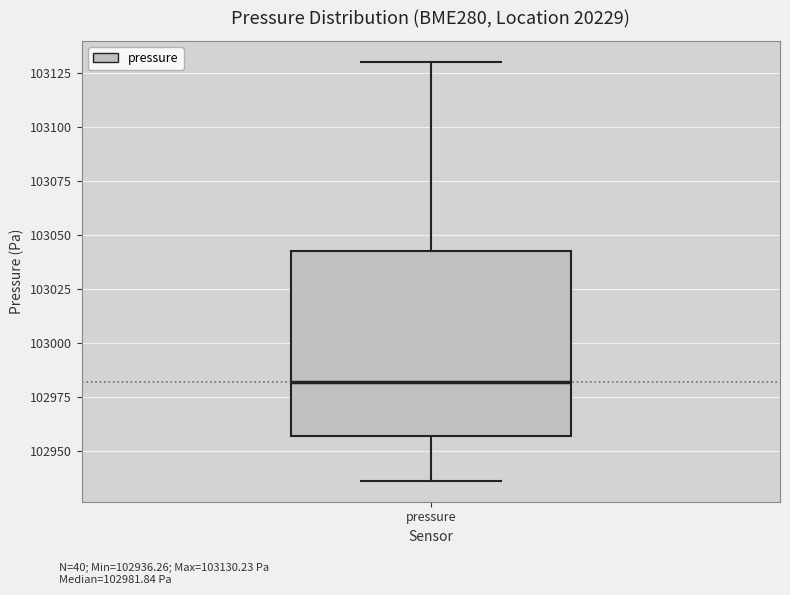

Transcribe this box plot: give where the median line is, the range the box spans, and where the two whiskers end, as read against the y-axis. The values are not printed on the chart, so give them approximately, as read against the axis.

median 102980, box 102955 to 103045, whiskers 102935 to 103130